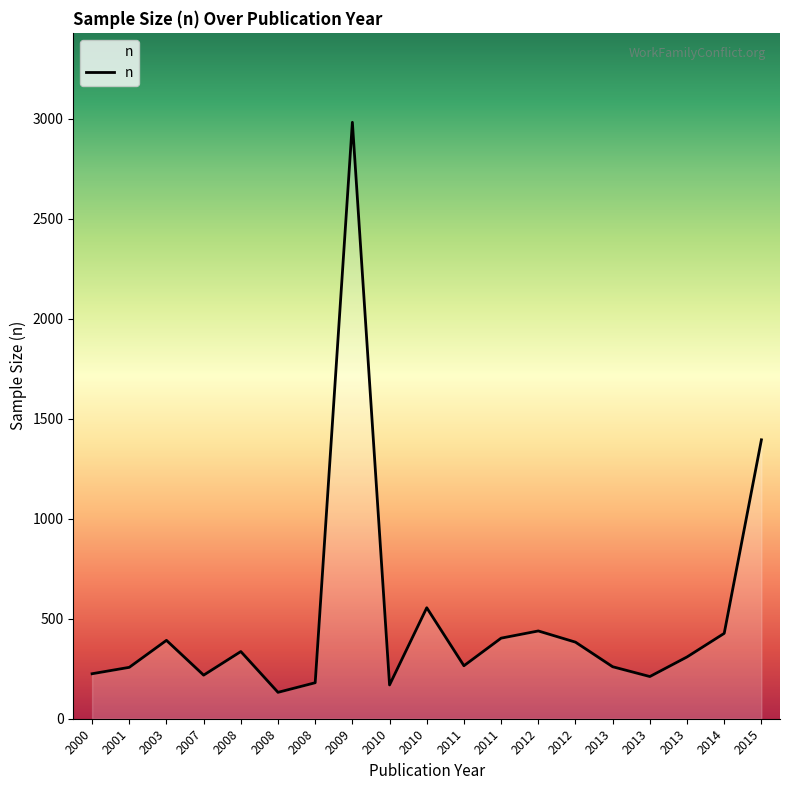

What is the maximum value shown in the chart?

2983